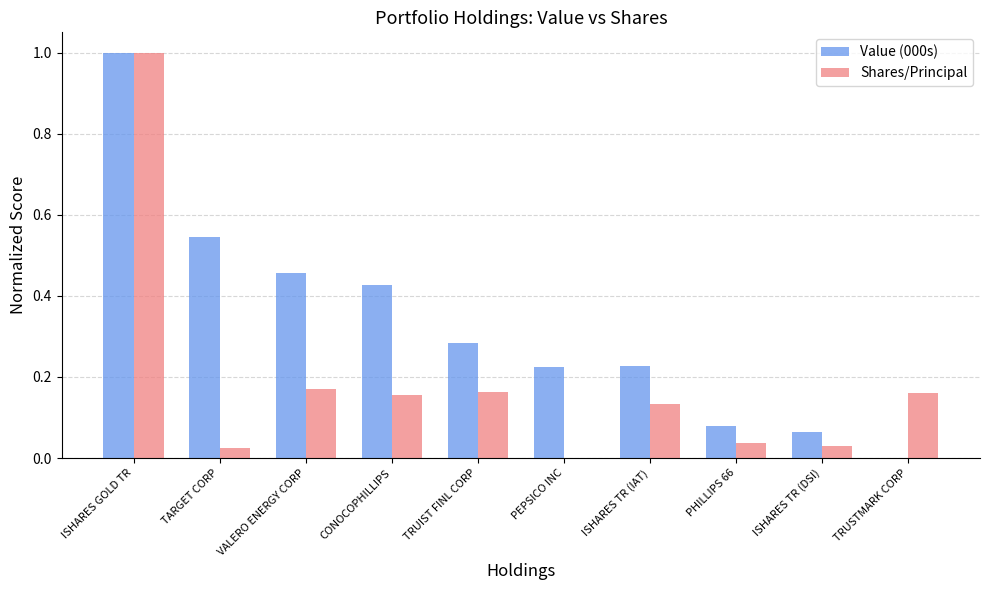

How many series are shown in this chart?

2